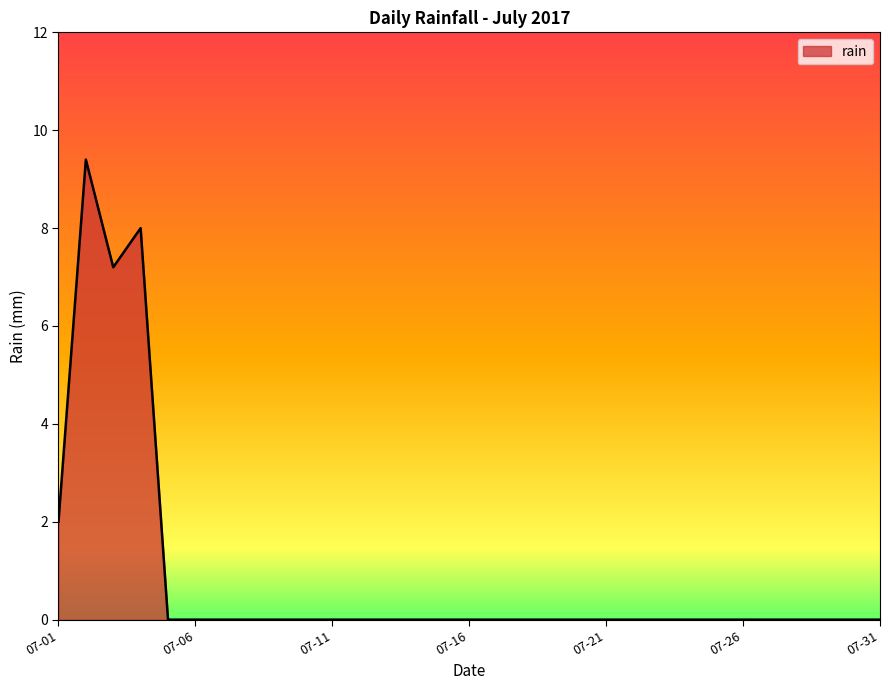

What is the greatest value displayed?

9.4